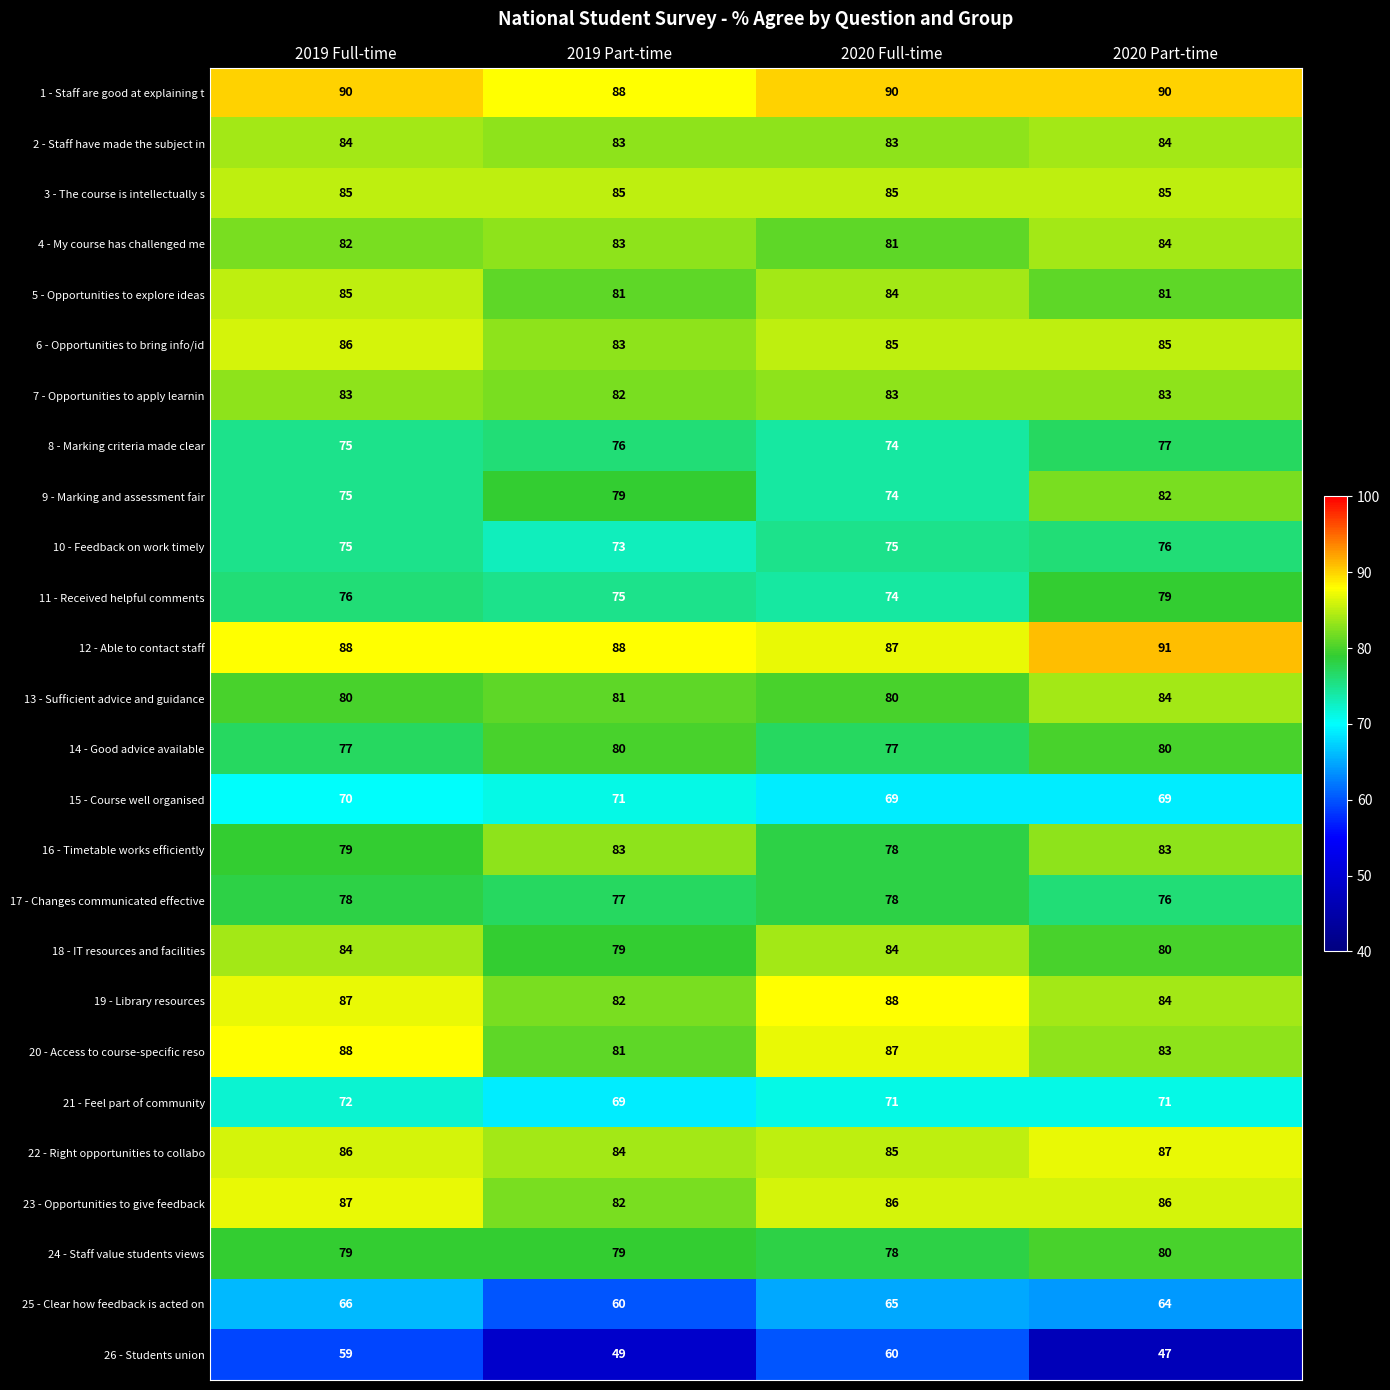

What is the difference between the maximum and minimum values in the 10 - Feedback on work timely series?

3